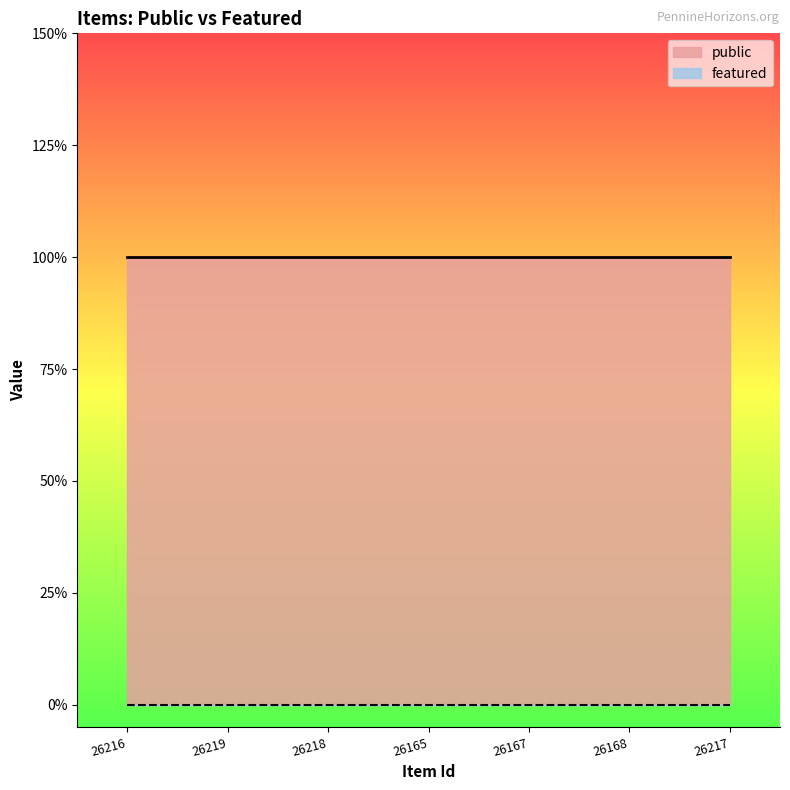

What is the average value of the public series?

1